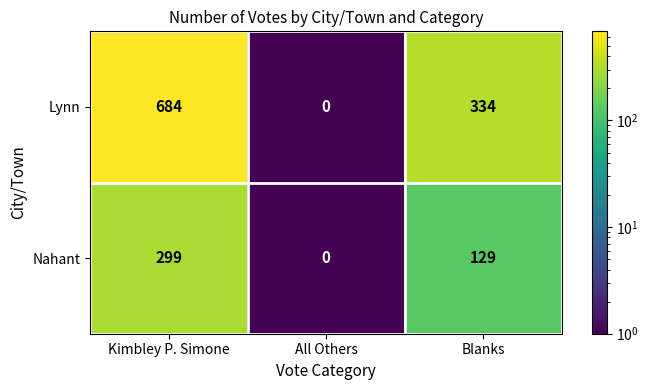

Reading right to left, list all the values displayed in this chart.

Lynn: 334	0	684
Nahant: 129	0	299